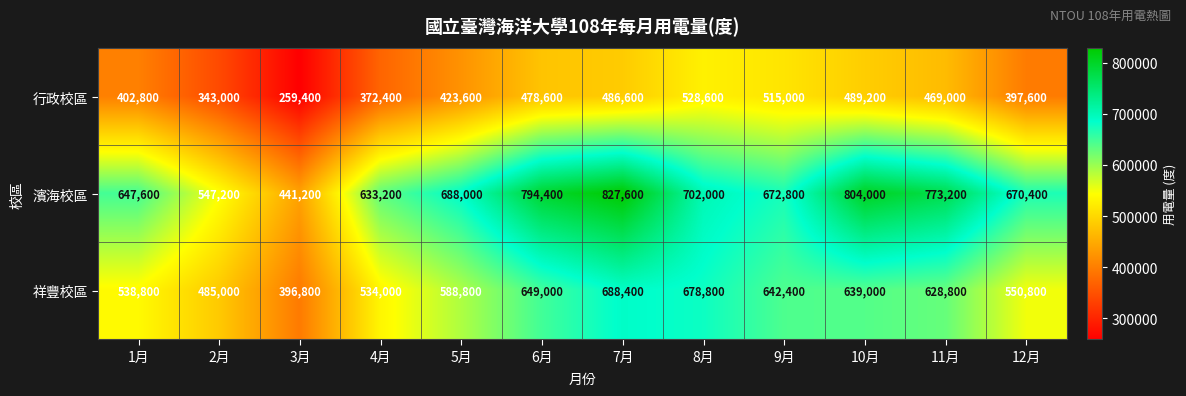

What is the minimum value shown in the chart?

259400